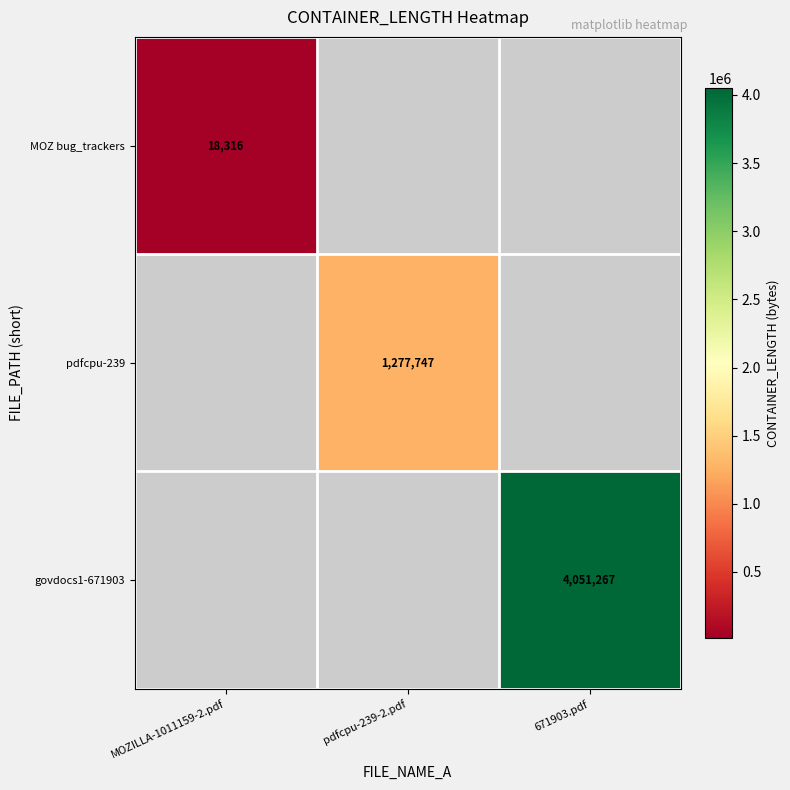

Is it true that pdfcpu-239 equals 533580 at pdfcpu-239-2.pdf?

False